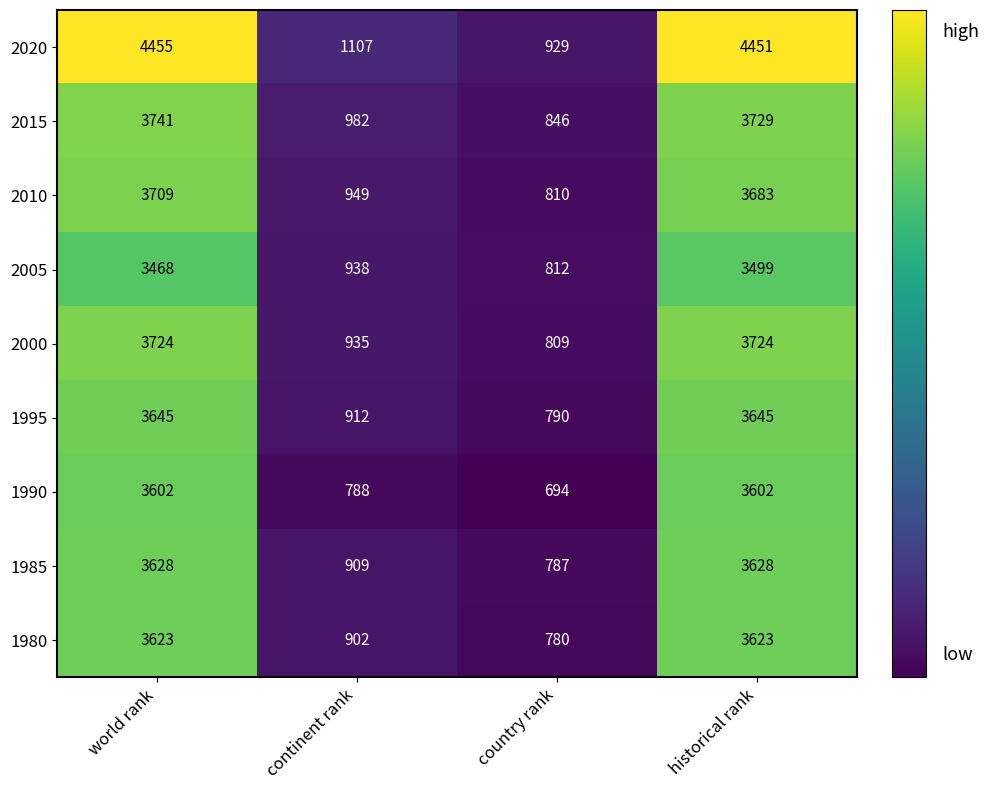

What is the lowest value of the 1980 series?

780